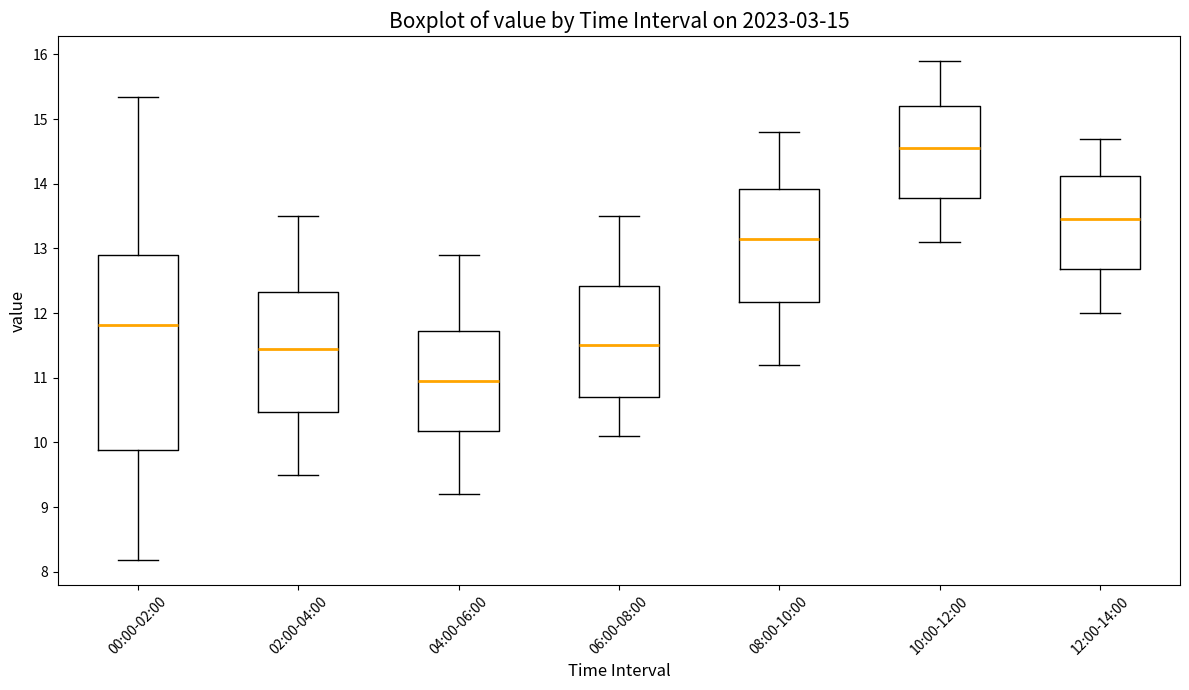

Comparing the boxes themselves (not the whiskers), which one is the tallest?

00:00-02:00